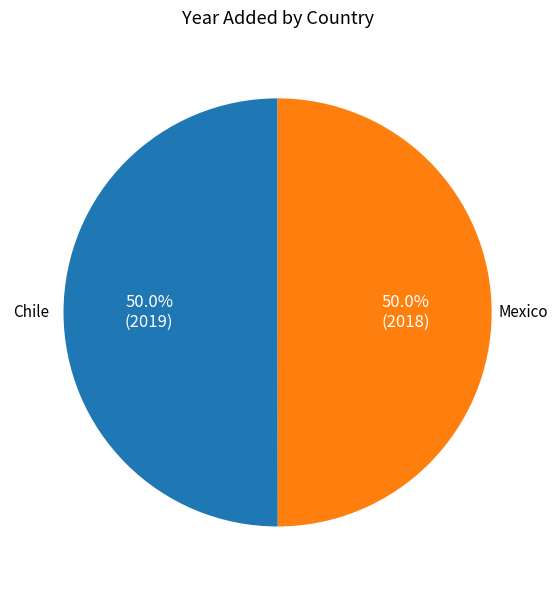

How many segments does this pie chart have?

2